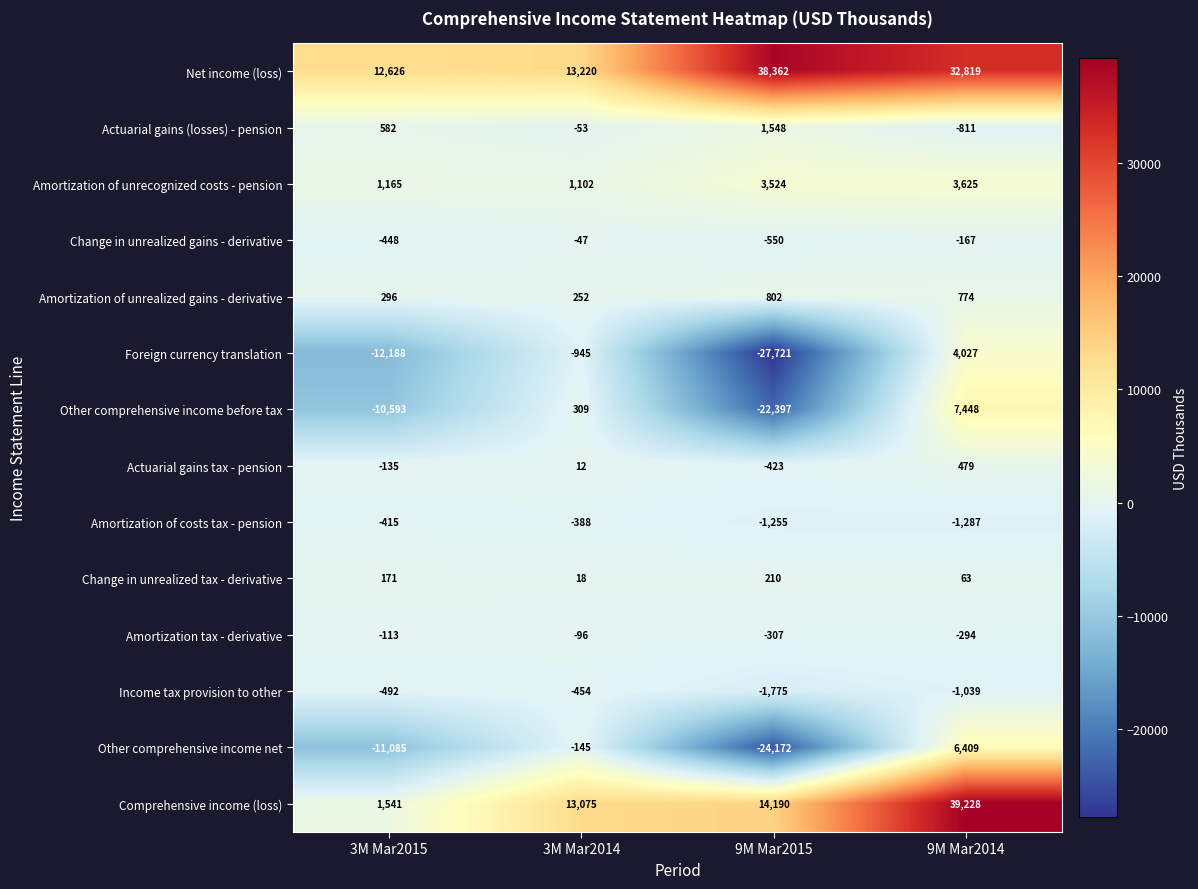

What is the smallest value displayed?

-27721